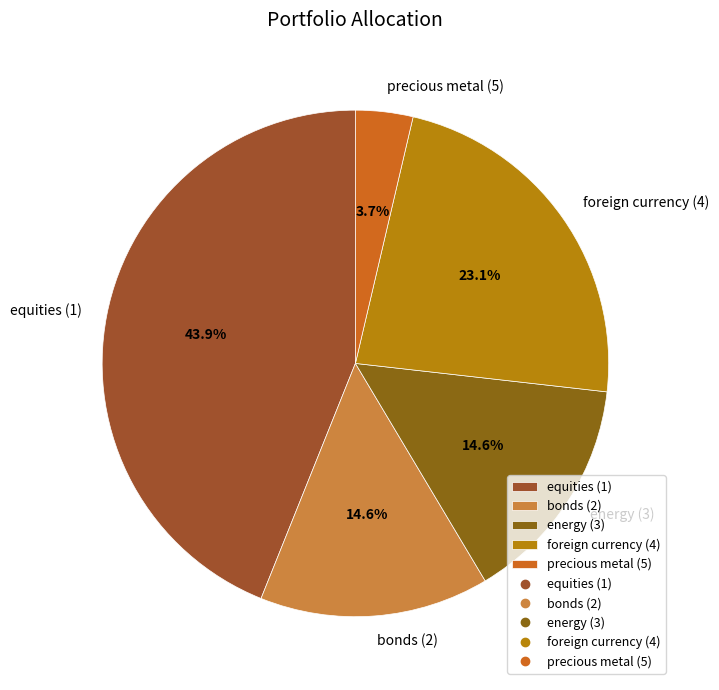

Which has a higher value, foreign currency (4) or bonds (2)?

foreign currency (4)